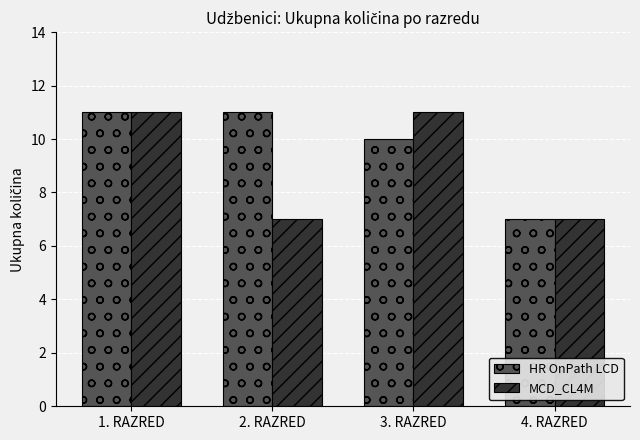

What is the label of the 4th bar from the right?

1. RAZRED